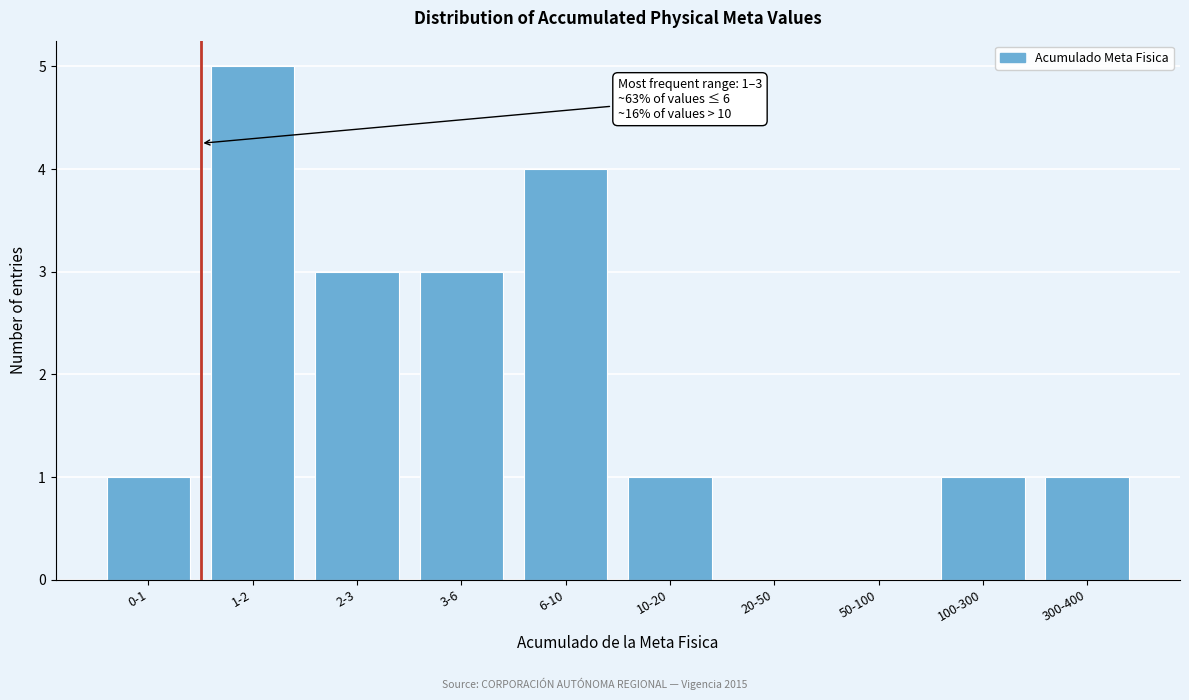

Reading left to right, transcribe all the data shown in this chart.

0-1=1	1-2=5	2-3=3	3-6=3	6-10=4	10-20=1	20-50=0	50-100=0	100-300=1	300-400=1